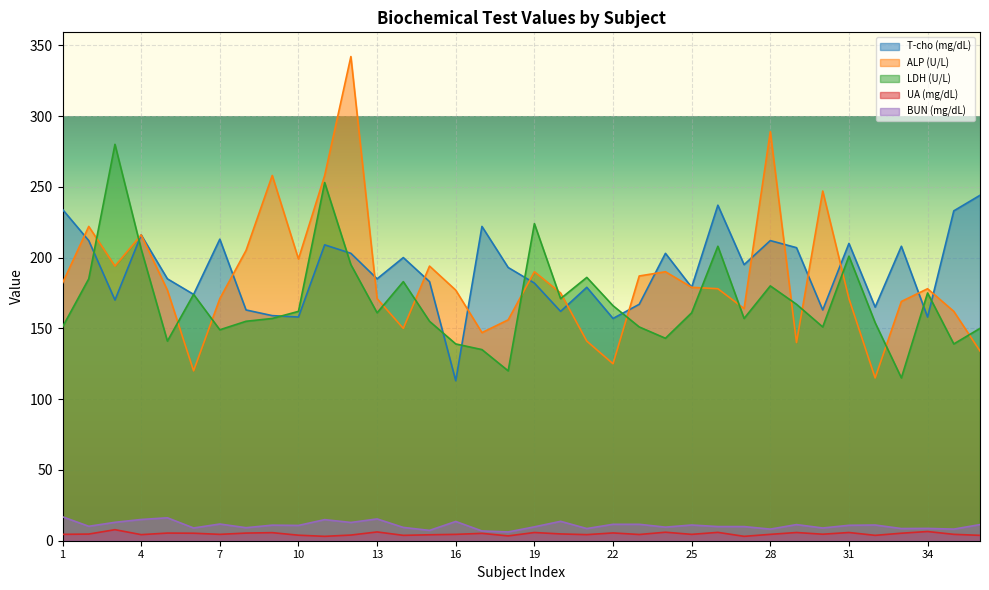

Rank the series by their maximum value, from highest to lowest.

ALP (U/L), LDH (U/L), T-cho (mg/dL), BUN (mg/dL), UA (mg/dL)